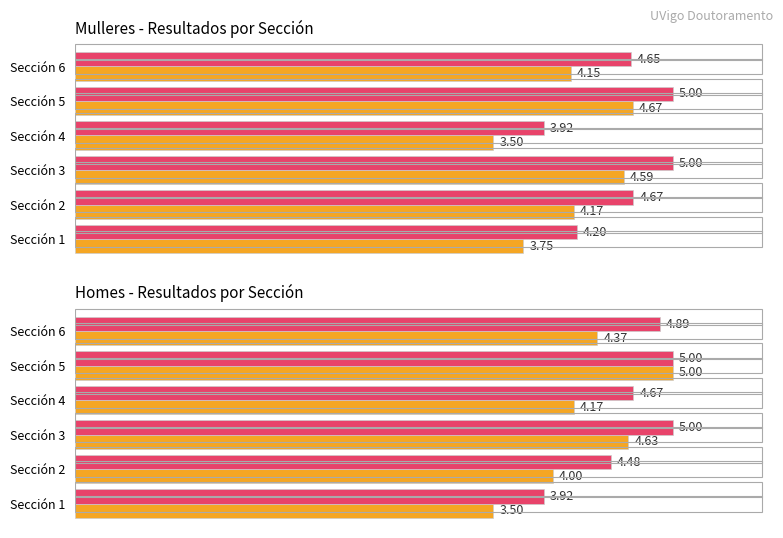

At how many categories does at least one series exceed 4?

5